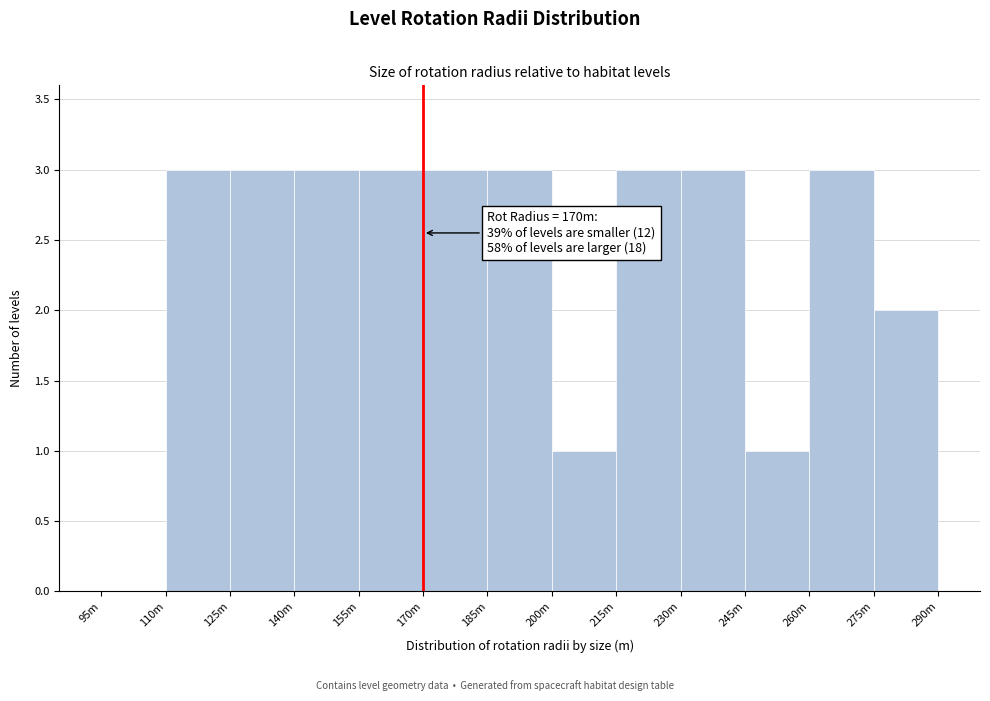

Reading left to right, what are all the values shown in this chart?

95m=0	110m=3	125m=3	140m=3	155m=3	170m=3	185m=3	200m=1	215m=3	230m=3	245m=1	260m=3	275m=2